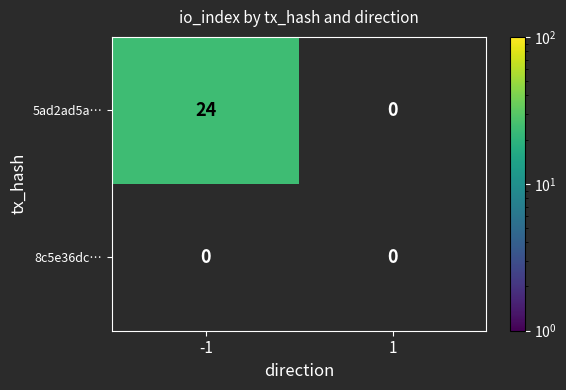

What is the total value across all series at -1?

24